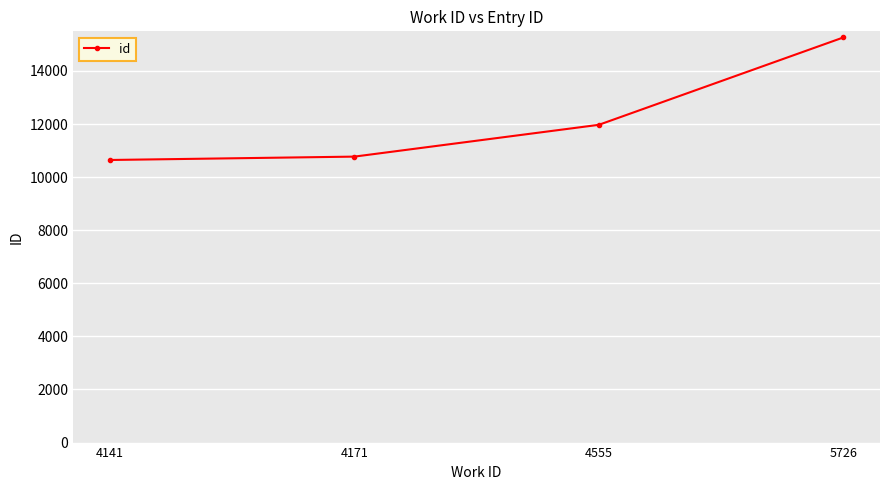

Reading left to right, extract all data points from this chart.

10646	10773	11971	15262